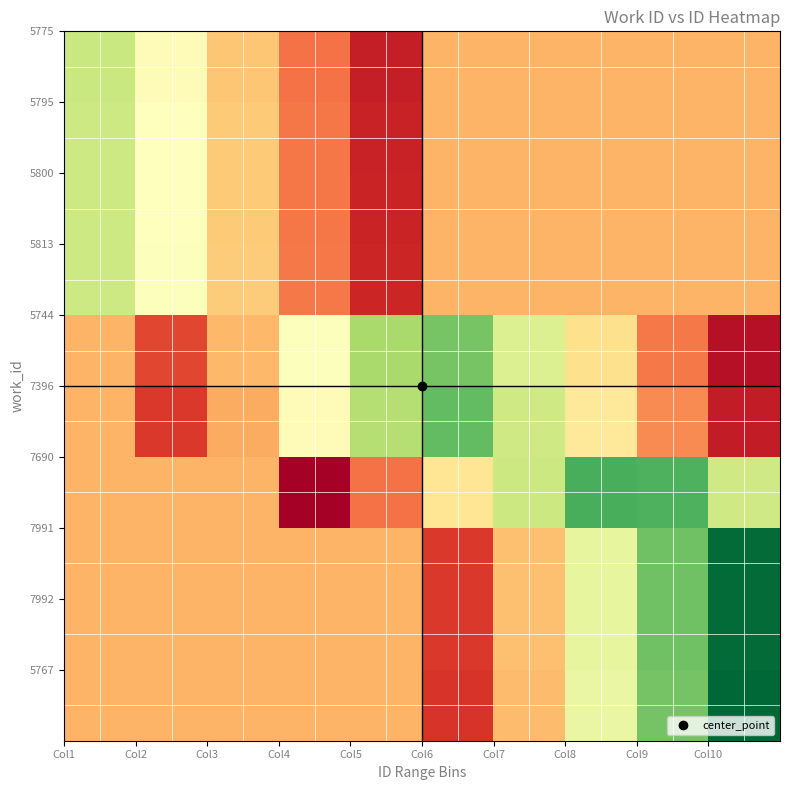

What is the greatest value displayed?

24377.0